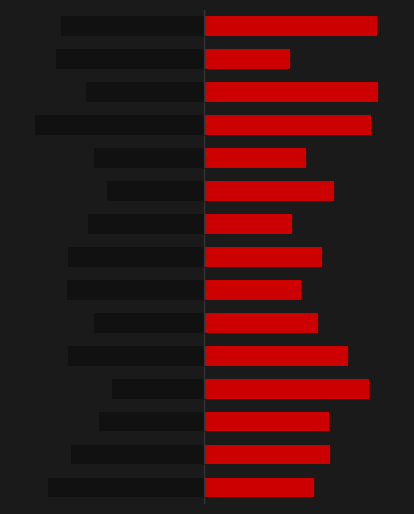

Which category has the highest value in the Altitude (Left) series?

3